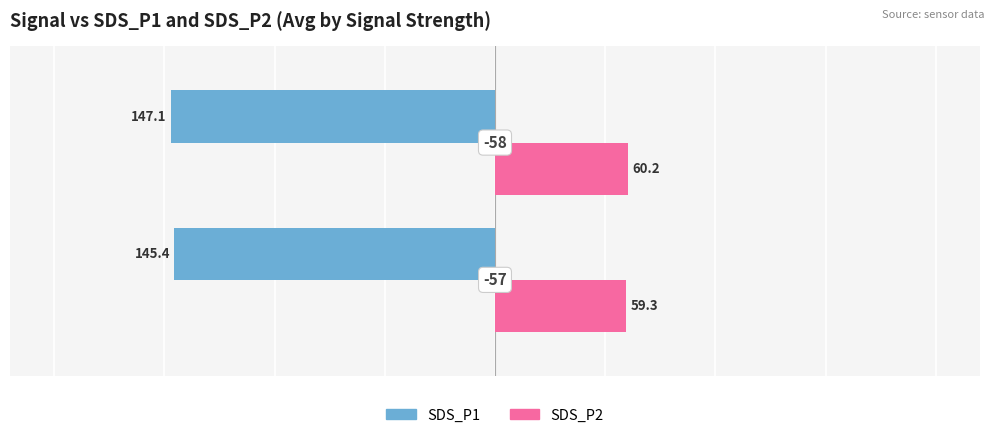

What are all the series names shown in the legend?

SDS_P1, SDS_P2